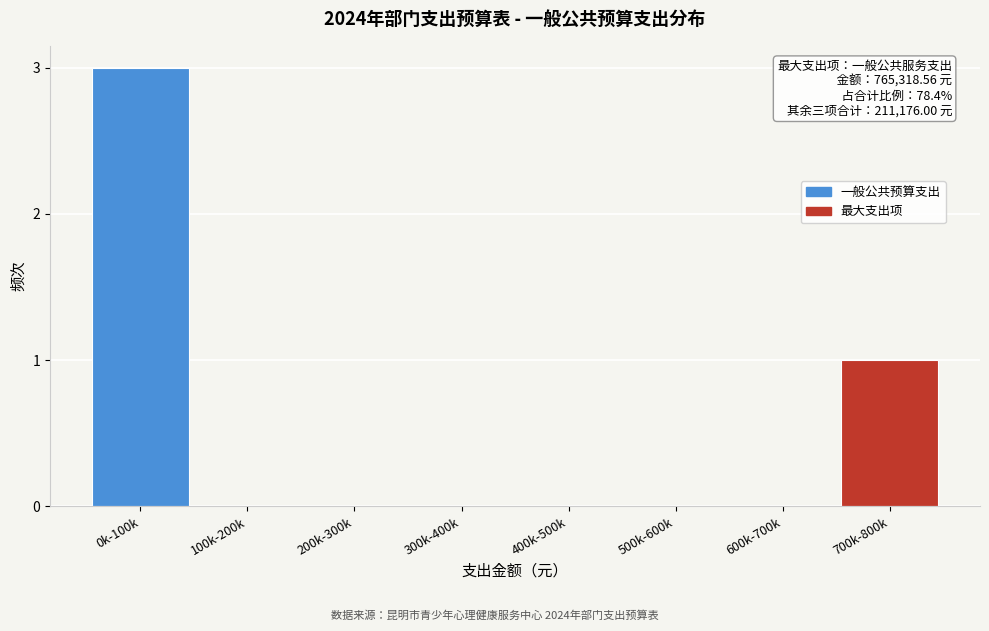

Reading right to left, transcribe all the data shown in this chart.

700k-800k=1	600k-700k=0	500k-600k=0	400k-500k=0	300k-400k=0	200k-300k=0	100k-200k=0	0k-100k=3